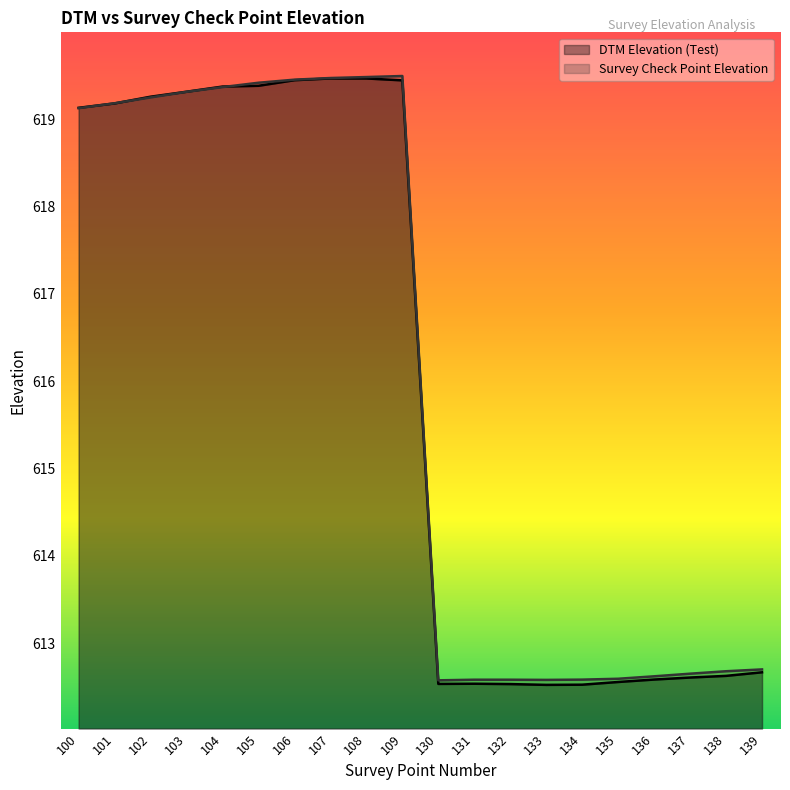

Which series ends up on top after the final intersection of Survey Check Point Elevation and DTM Elevation (Test)?

Survey Check Point Elevation